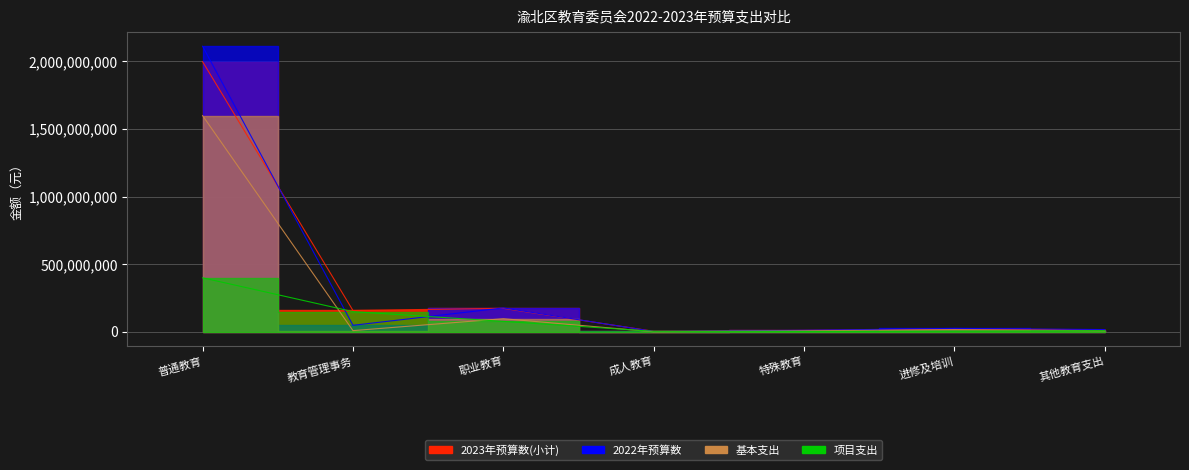

The 2023年预算数(小计) series shows 286199743.8 at 职业教育. True or false?

False